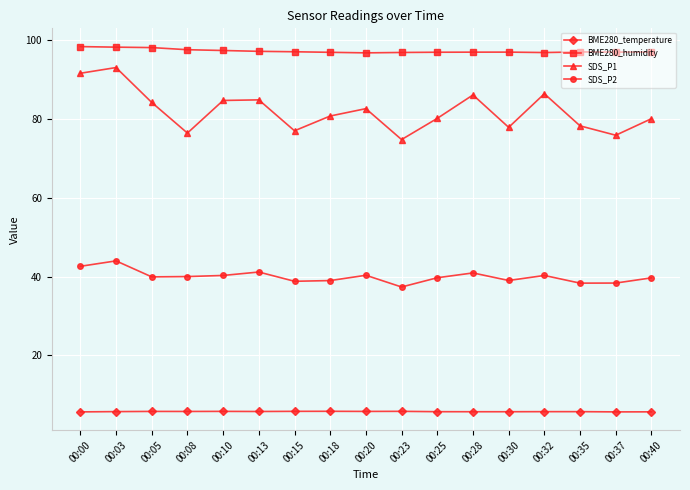

What is the sum of the BME280_temperature values at 00:28 and 00:25?

11.4